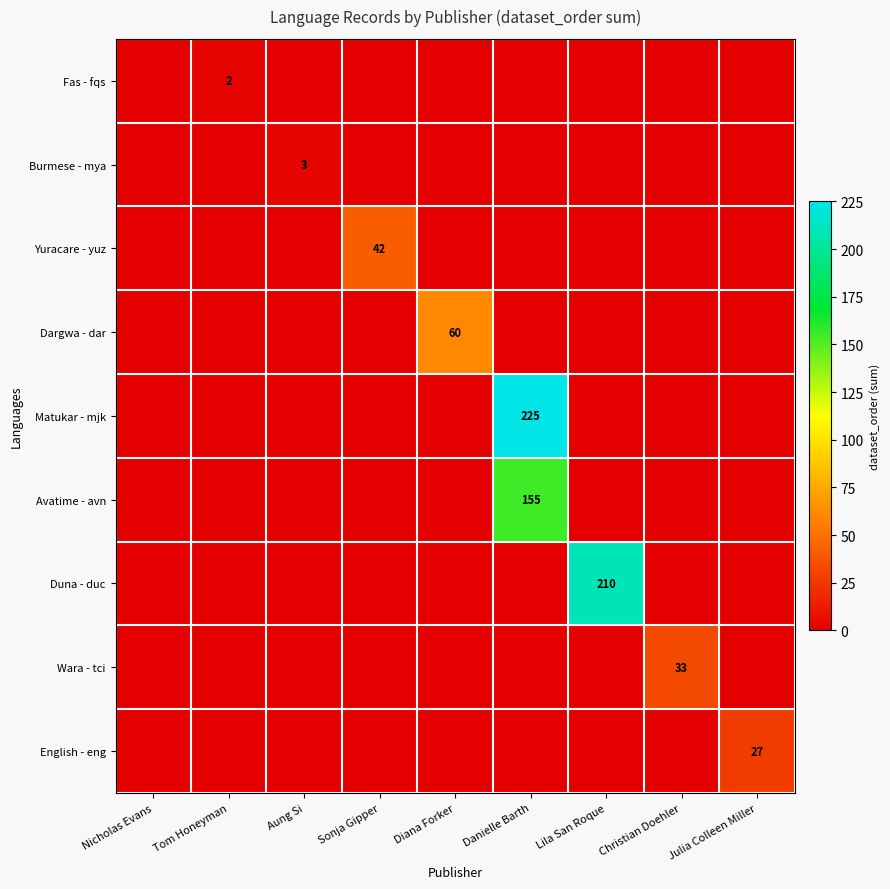

Between Aung Si and Danielle Barth, which series saw the biggest shift?

Matukar - mjk